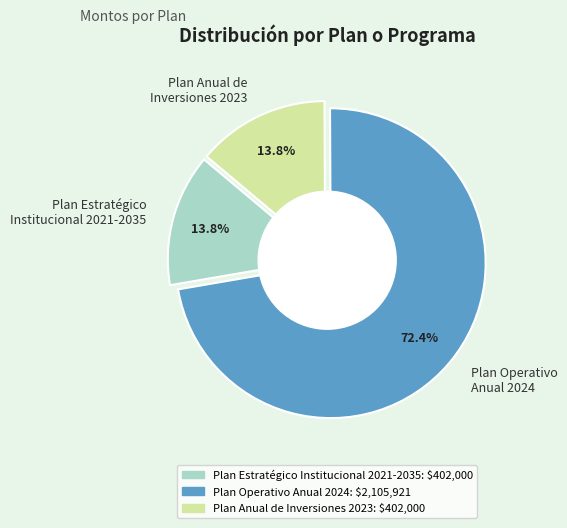

Combined, what portion of the pie is Plan Estratégico Institucional 2021-2035 and Plan Operativo Anual 2024?

86.2%